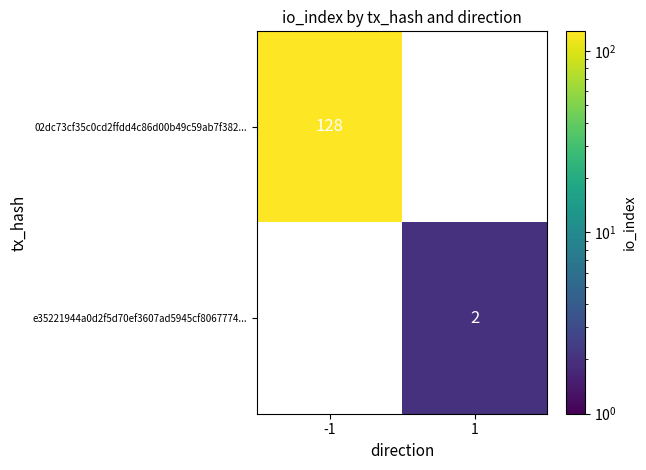

The e35221944a0d2f5d70ef3607ad5945cf8067774... series shows 2 at 1. True or false?

True